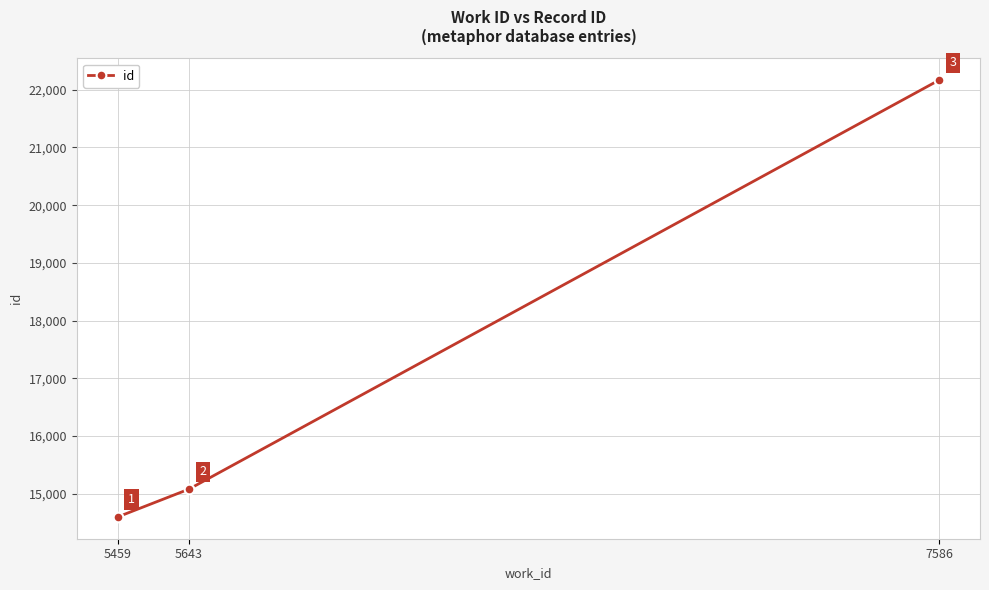

The value at 5459 is 14601. True or false?

True